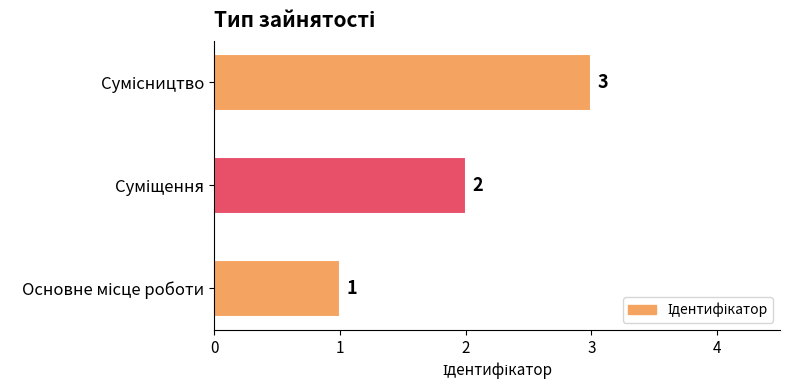

What is the greatest value displayed?

3